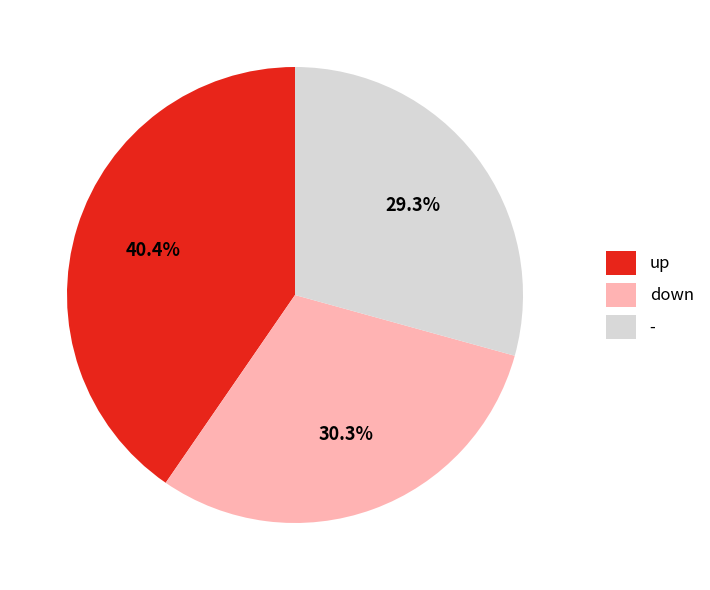

To the nearest percent, what is the average slice percentage?

33%